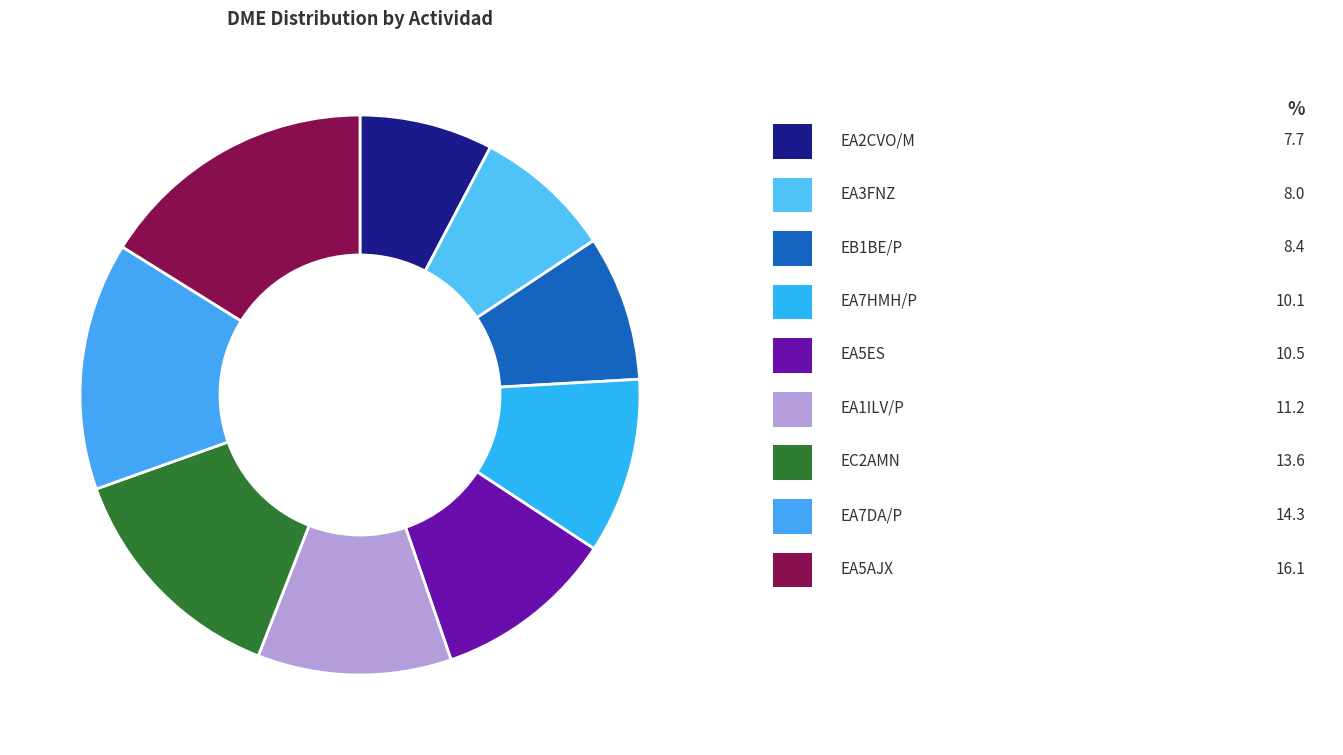

Rank the categories by value from highest to lowest.

EA5AJX, EA7DA/P, EC2AMN, EA1ILV/P, EA5ES, EA7HMH/P, EB1BE/P, EA3FNZ, EA2CVO/M